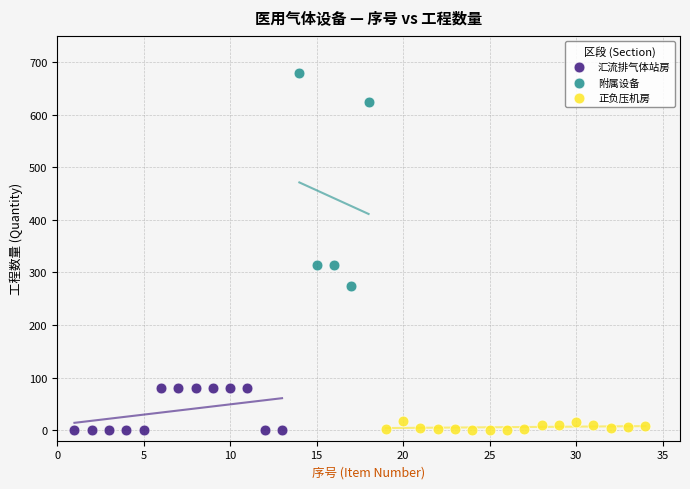

What are all the series names shown in the legend?

汇流排气体站房, 附属设备, 正负压机房